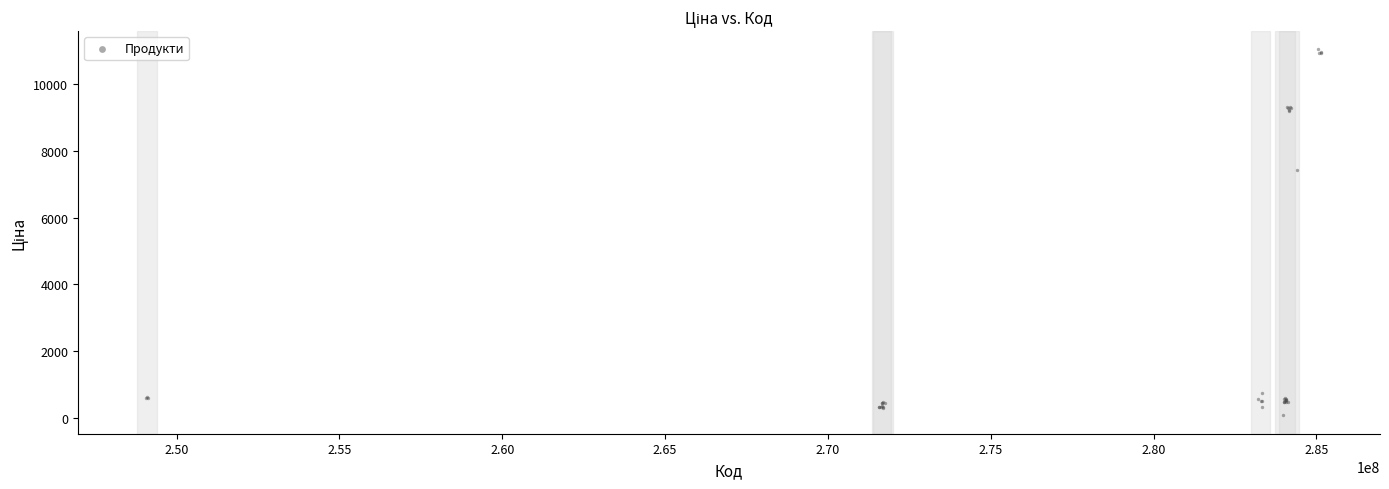

What Y value in the scatter plot is closest to 5554?

7427.2